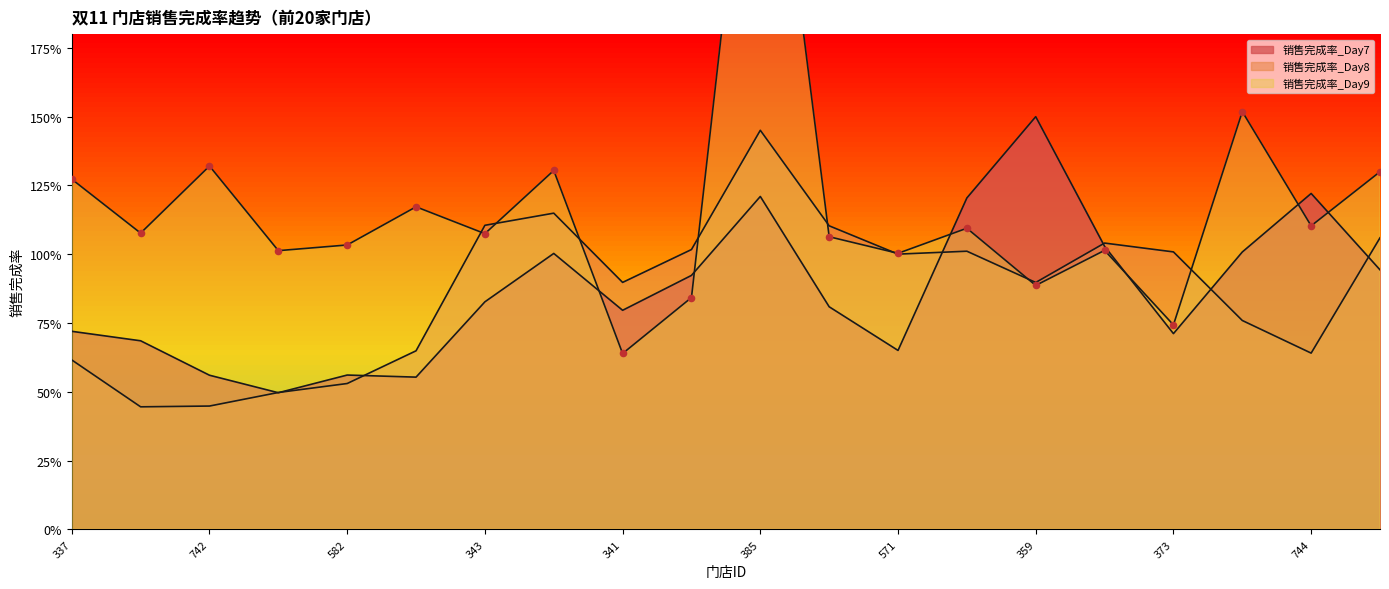

What is the total value across all series at 744?

3.0